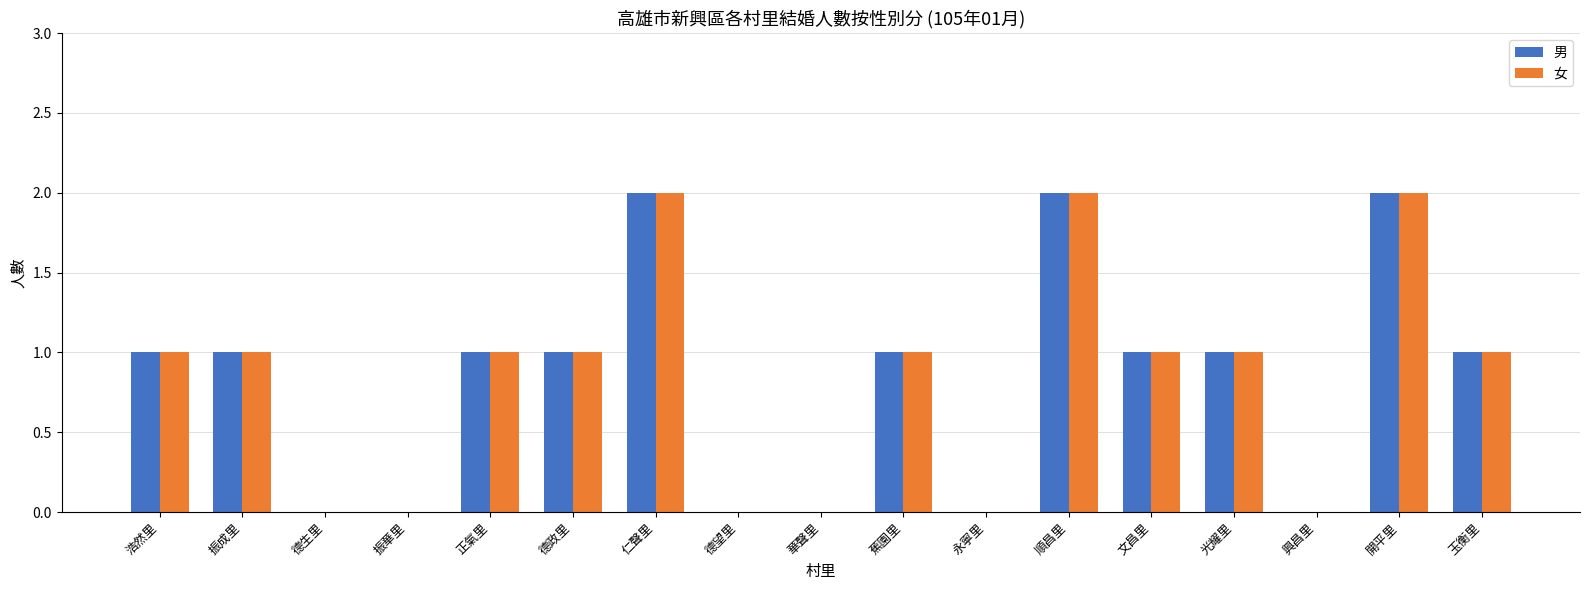

Is the value of 男 at 興昌里 greater than the value of 女 at 振成里?

No